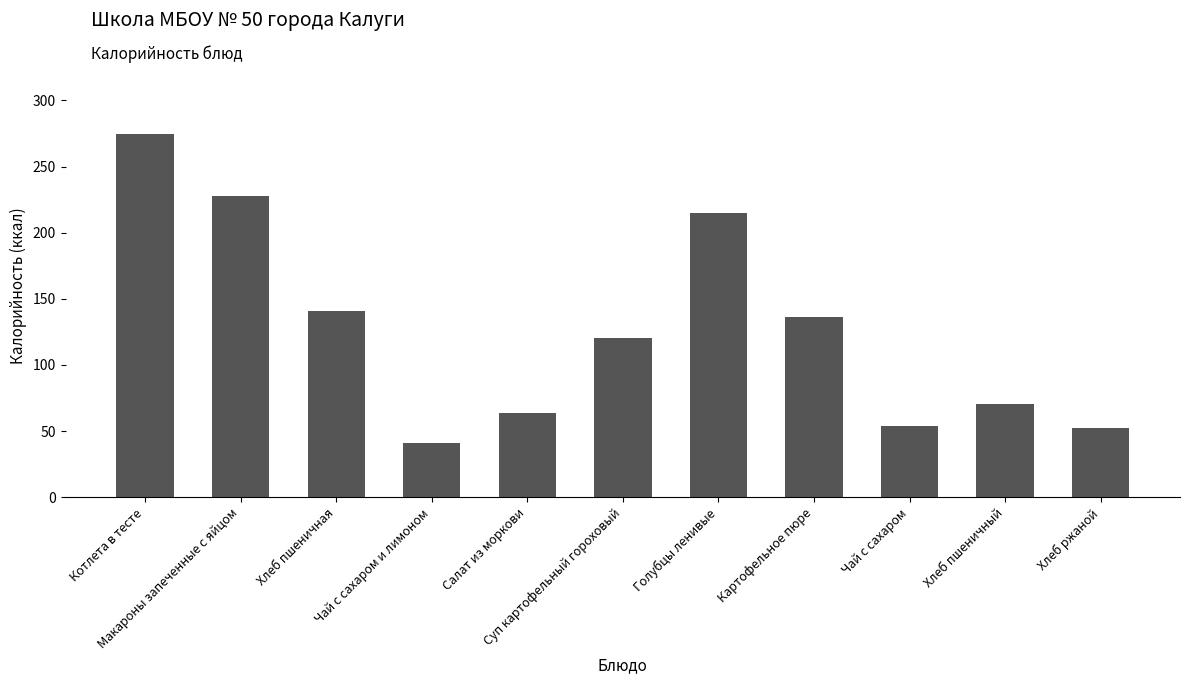

What is the ratio of the value at Салат из моркови to the value at Хлеб ржаной?

1.2